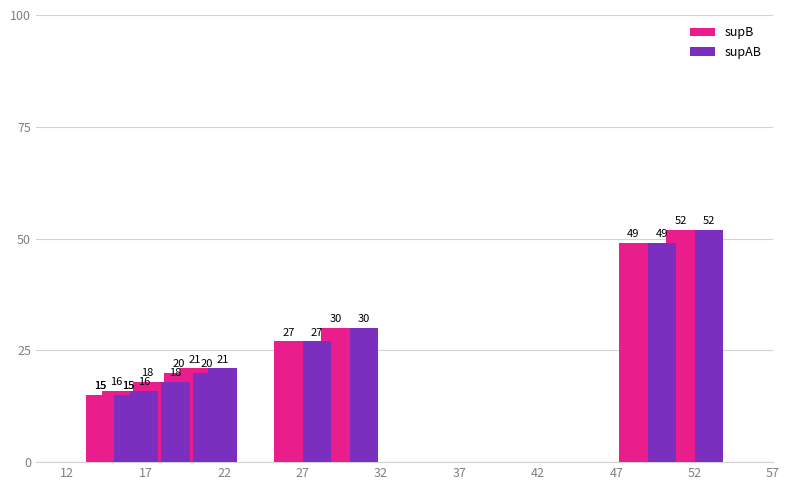

How many values in the supAB series exceed 21?

4